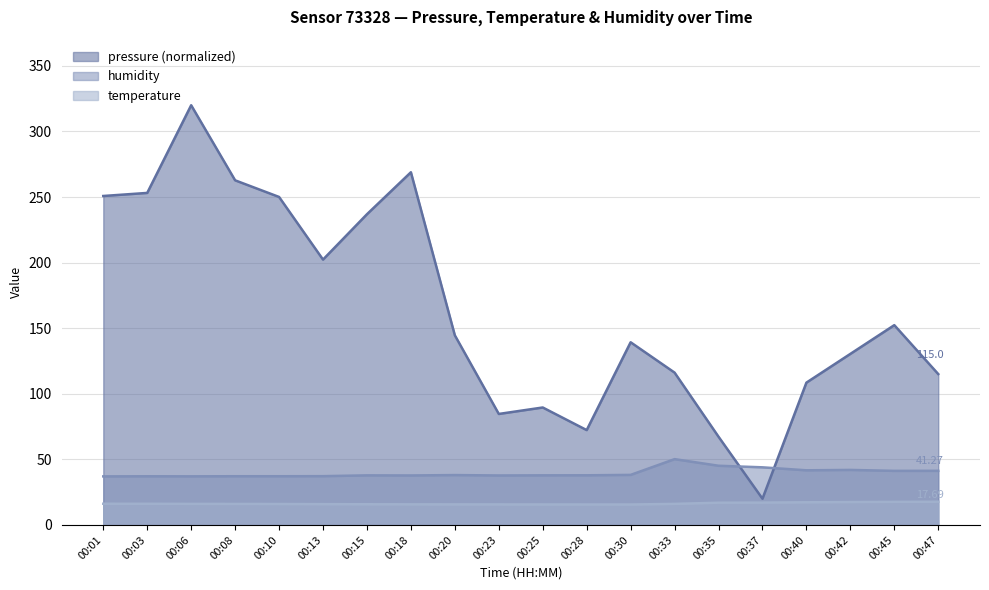

At 00:45, list the series in order from largest to smallest.

pressure (normalized), humidity, temperature